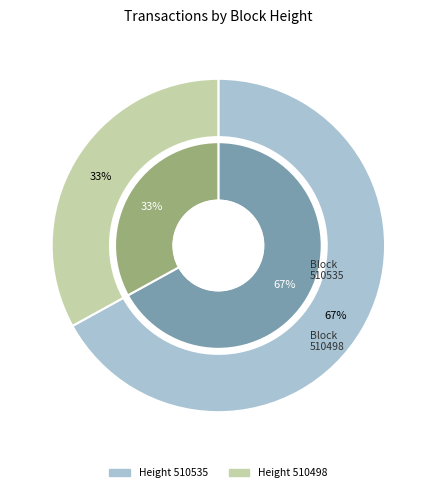

What is the largest slice in the pie chart?

510535